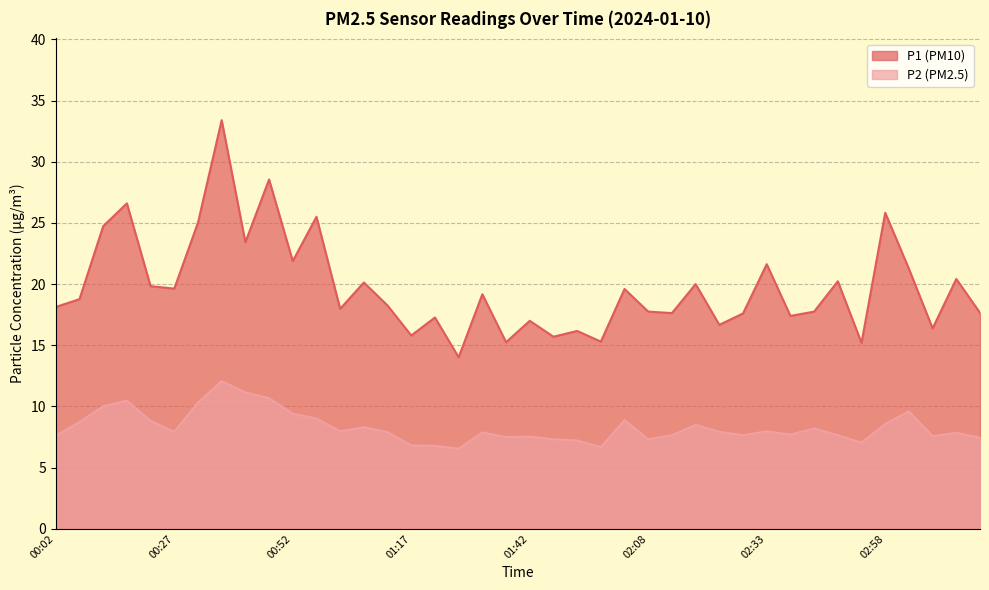

What is the sum of all P2 values?

332.2